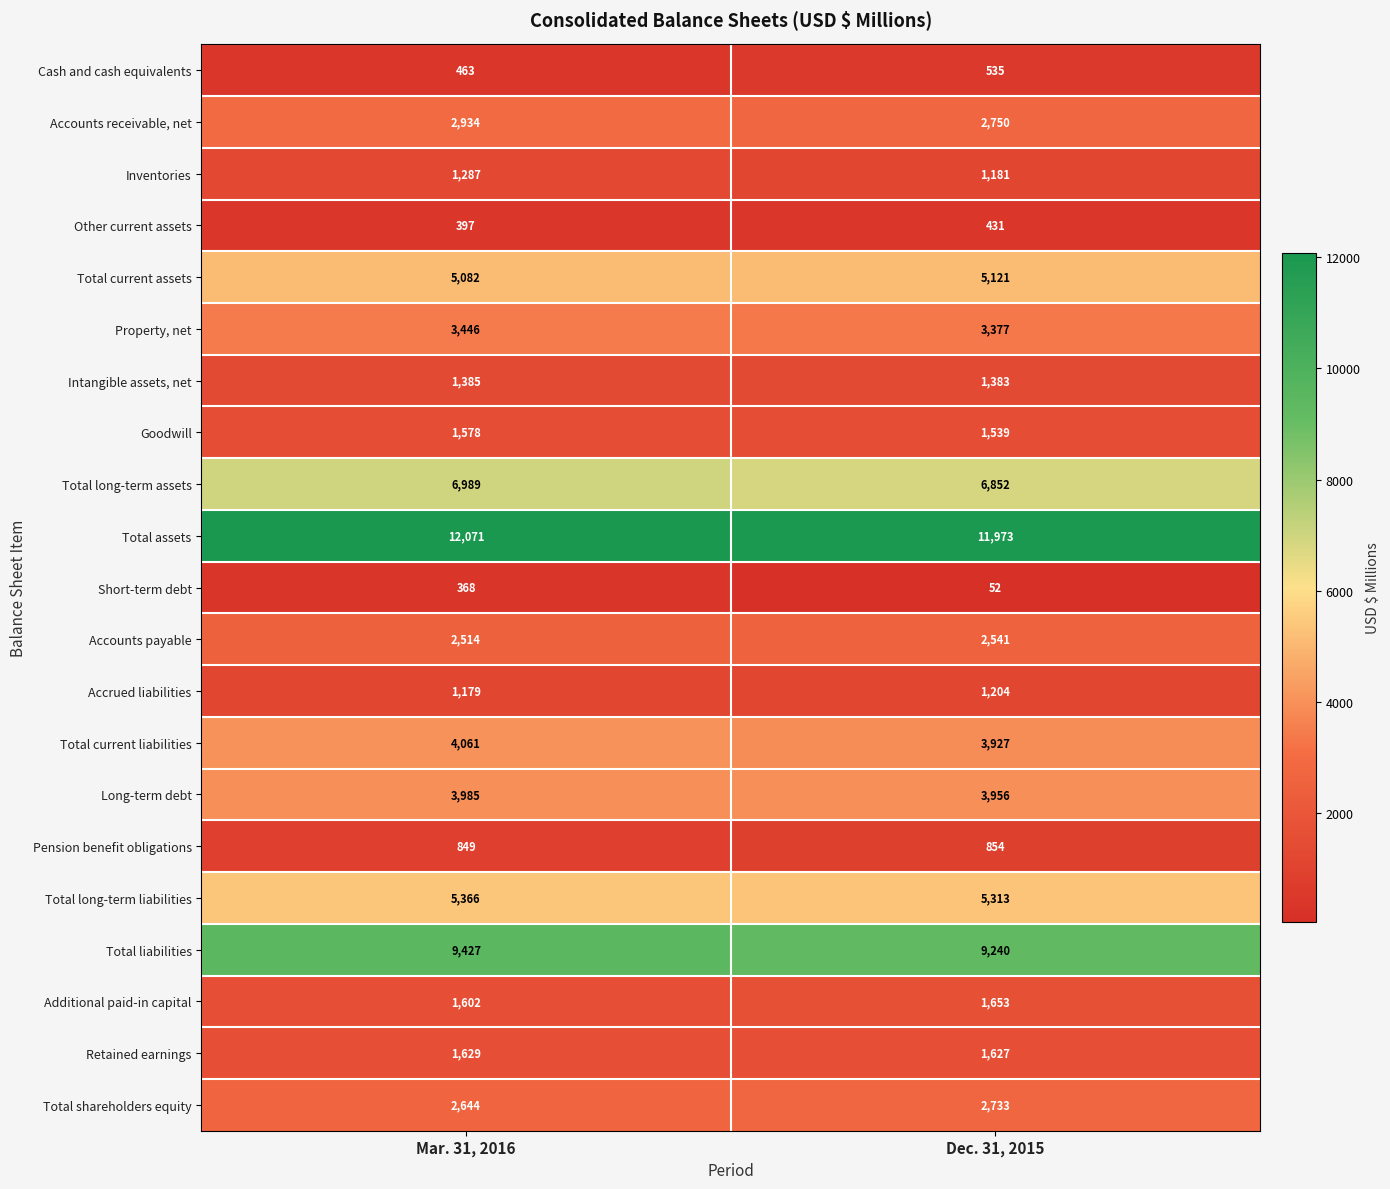

Read the Retained earnings value at Mar. 31, 2016.

1629